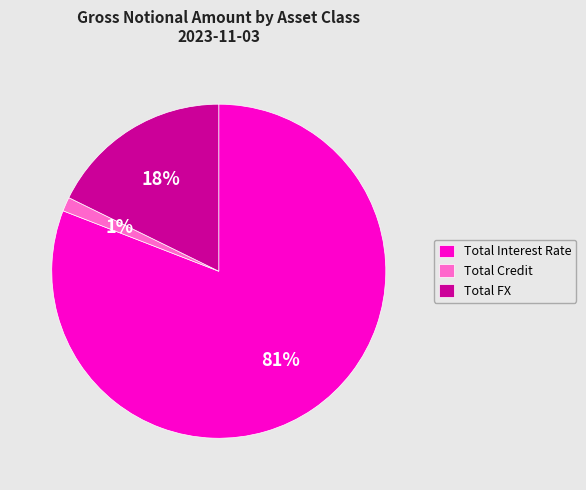

Rank the categories by value from lowest to highest.

Total Credit, Total FX, Total Interest Rate